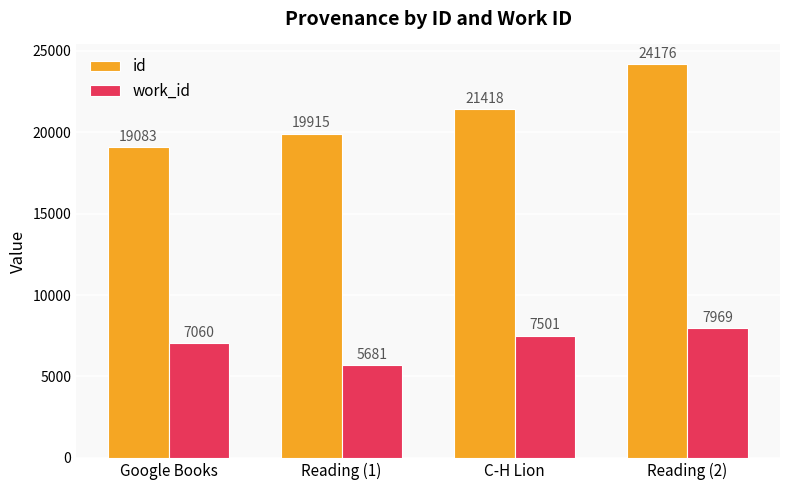

Reading left to right, transcribe all the data shown in this chart.

id: Google Books=19083	Reading (1)=19915	C-H Lion=21418	Reading (2)=24176
work_id: Google Books=7060	Reading (1)=5681	C-H Lion=7501	Reading (2)=7969